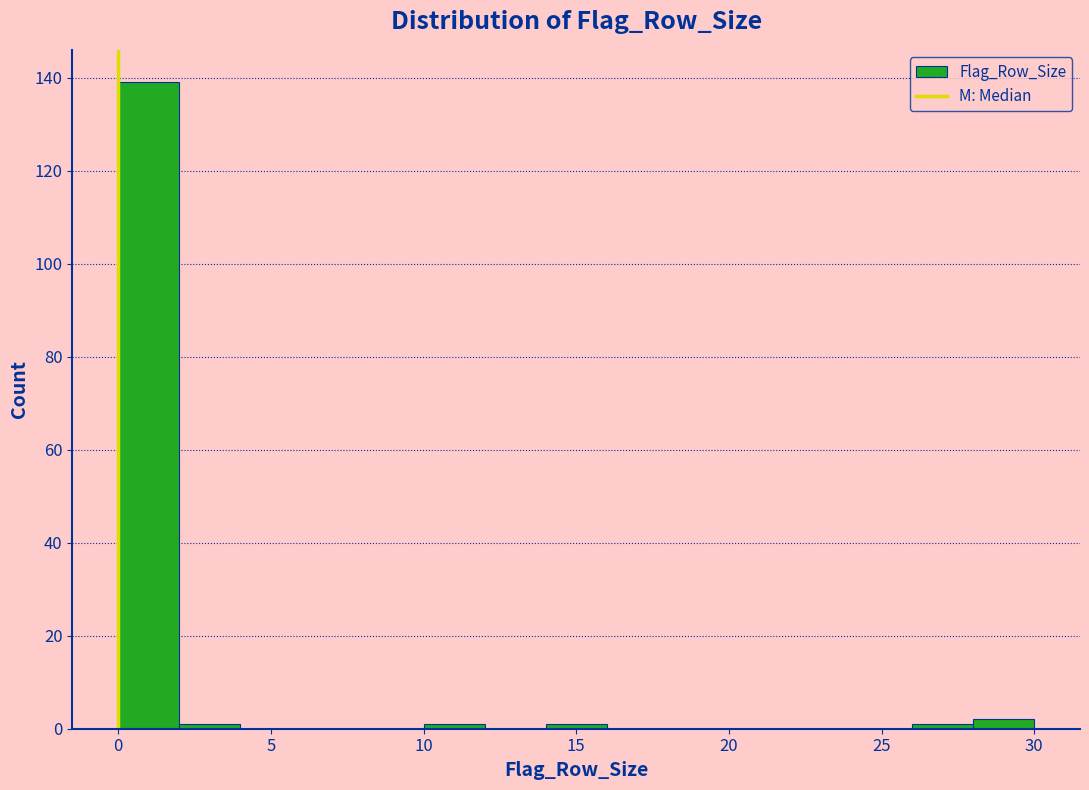

Reading left to right, list every bar in this chart as the range it spans on the x-axis followed by its height. The values are not printed on the chart, so give them approximately, as read against the axis.

0 to 2: 140
2 to 4: under 2
4 to 6: 0
6 to 8: 0
8 to 10: 0
10 to 12: under 2
12 to 14: 0
14 to 16: under 2
16 to 18: 0
18 to 20: 0
20 to 22: 0
22 to 24: 0
24 to 26: 0
26 to 28: under 2
28 to 30: 2